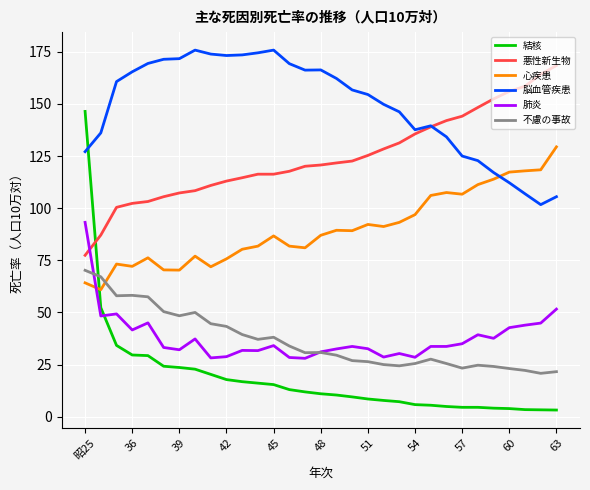

After their last crossing, which series has the higher values: 脳血管疾患 or 心疾患?

心疾患